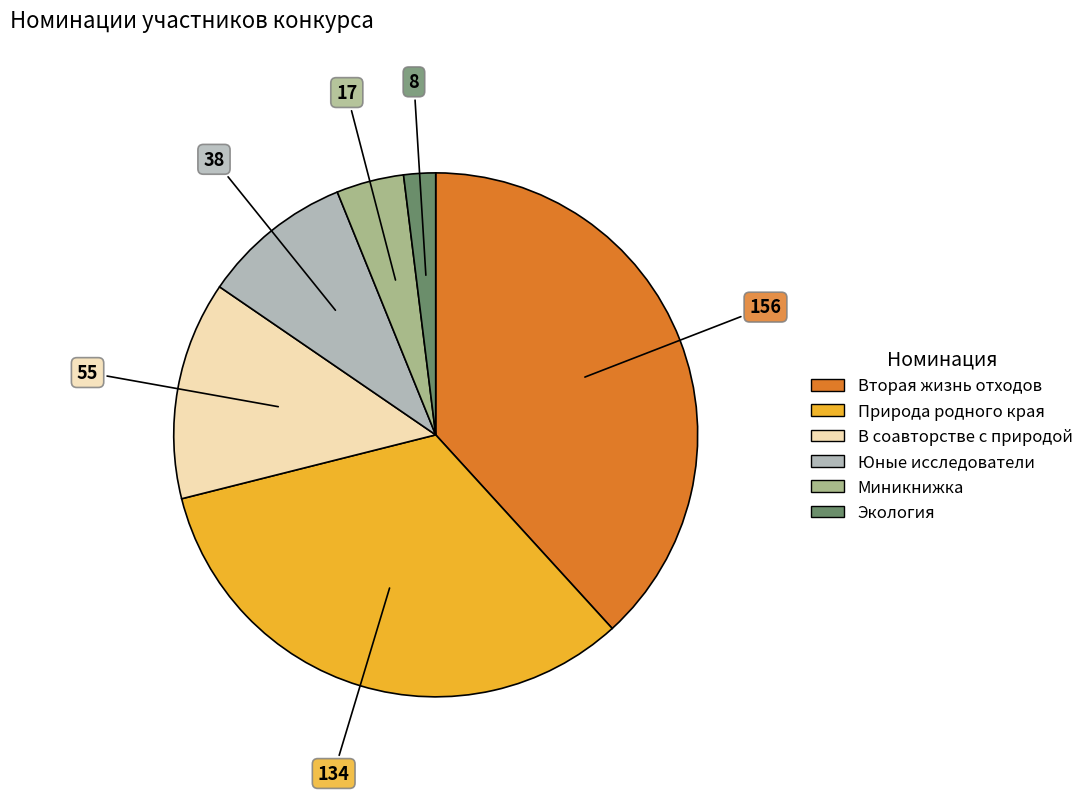

True or false: Миникнижка accounts for 4% of the total.

True